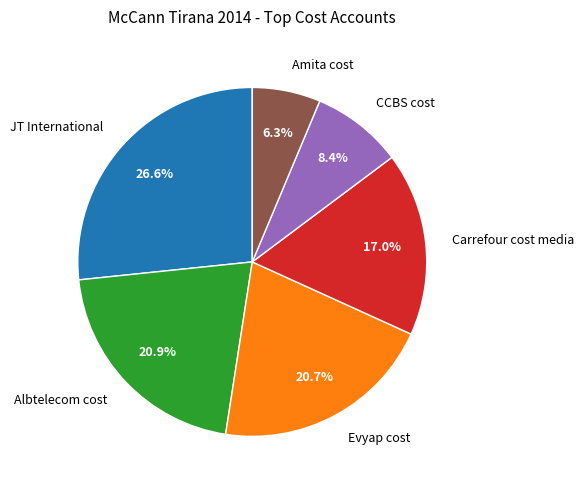

What percentage is NOT represented by Albtelecom cost?

79.1%